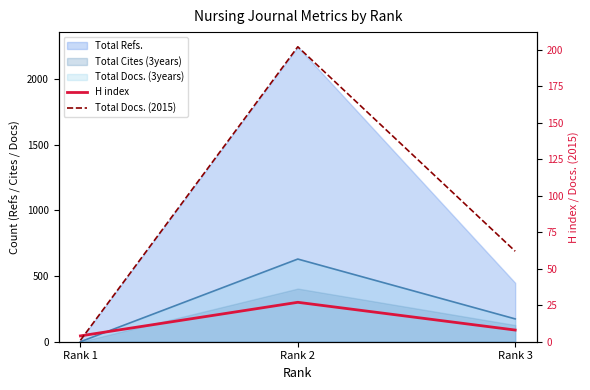

The Total Docs. (2015) series shows 293 at Rank 2. True or false?

False